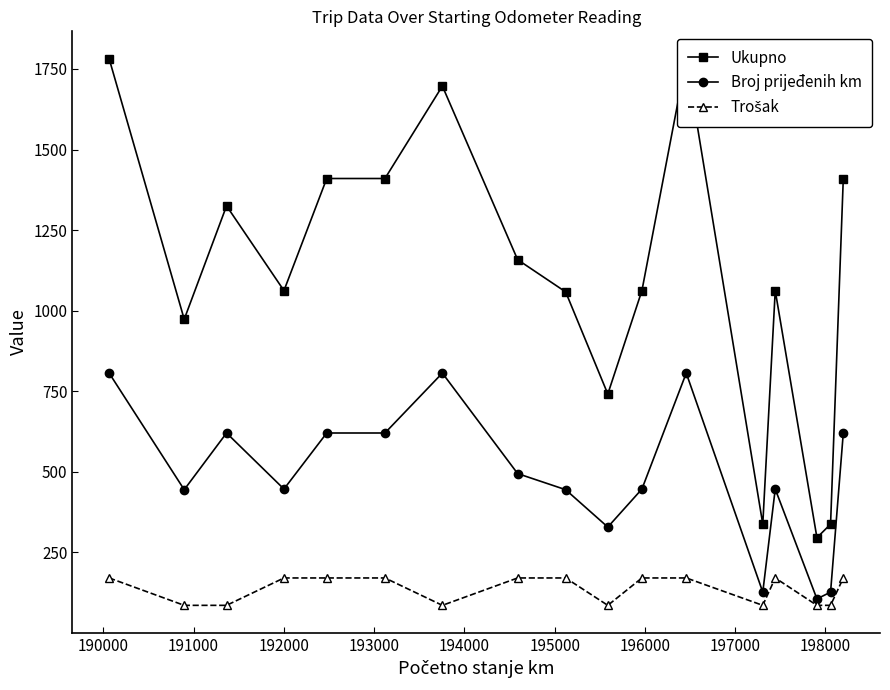

What is the value of the Broj prijeđenih km point at the 4th from the left?

446